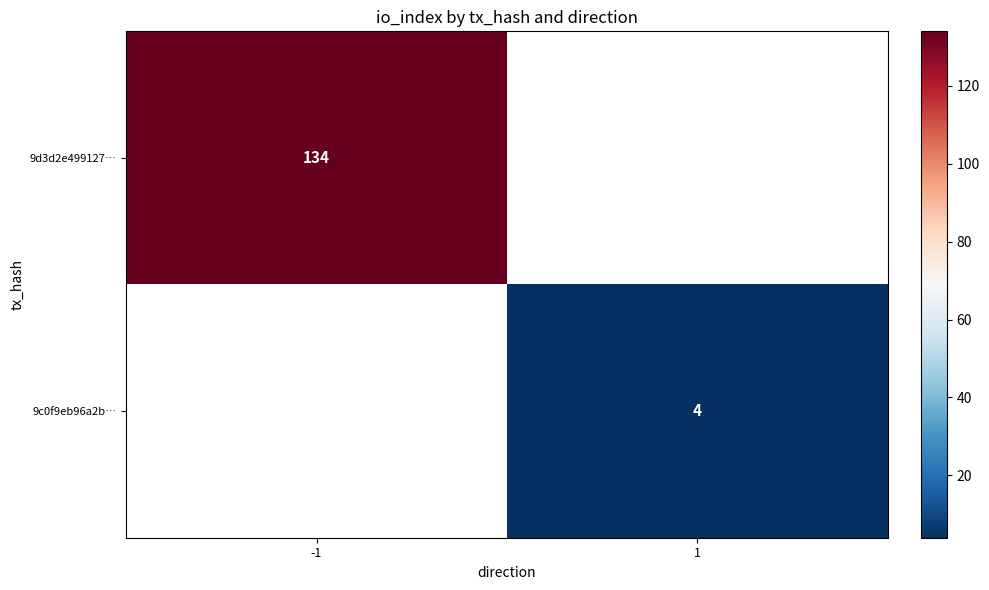

At how many categories does at least one series exceed 22?

1